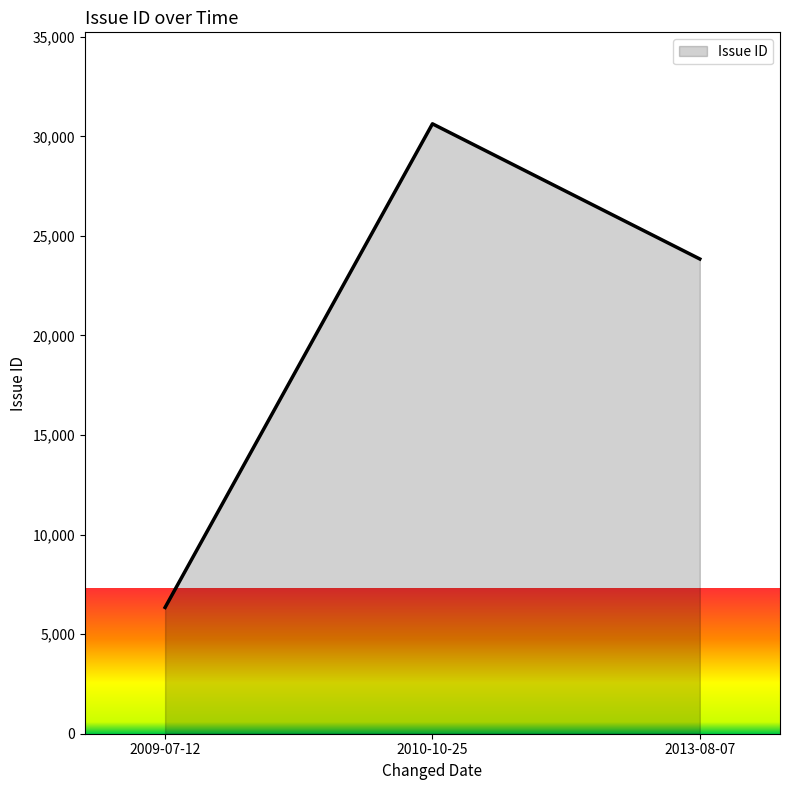

Reading left to right, list all the values displayed in this chart.

6342	30631	23843